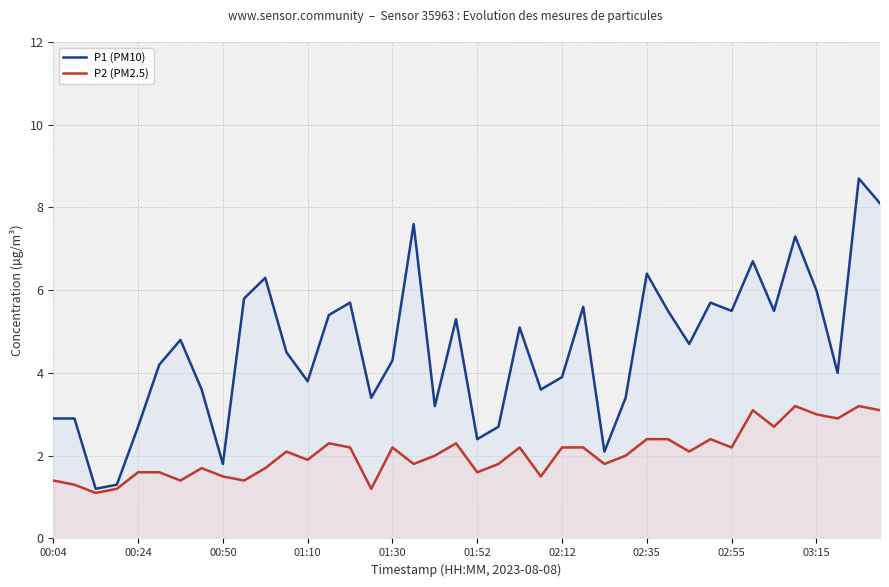

Which series has the largest total across all categories?

P1 (PM10)